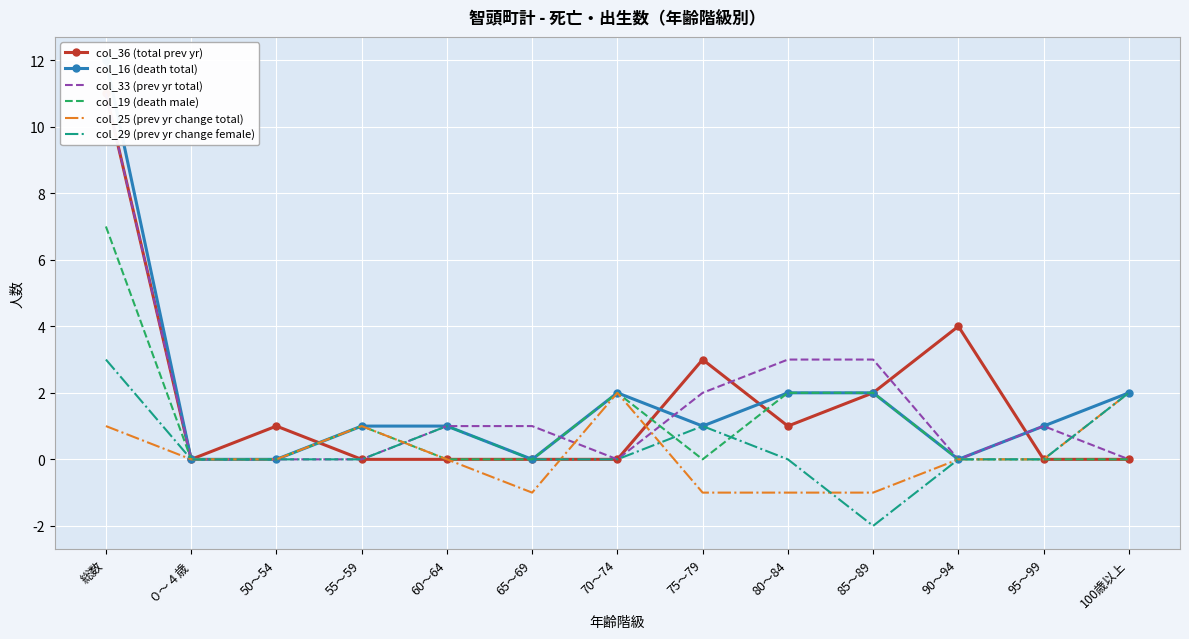

What position from the left is 総数?

1